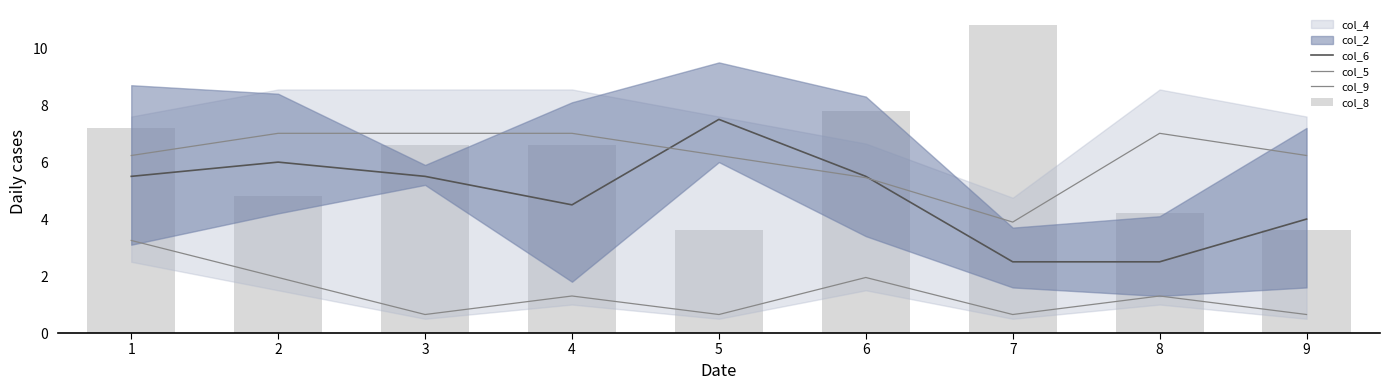

Which series changed the most between 1 and 5?

col_8